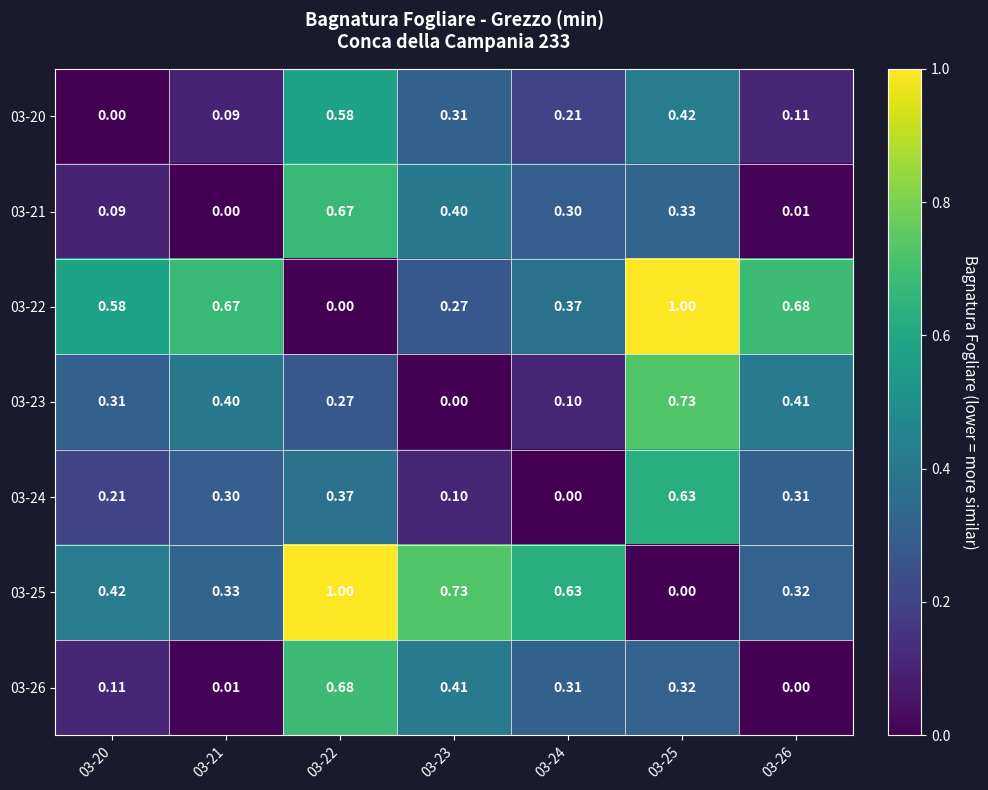

At which category is the sum across all series the highest?

03-22